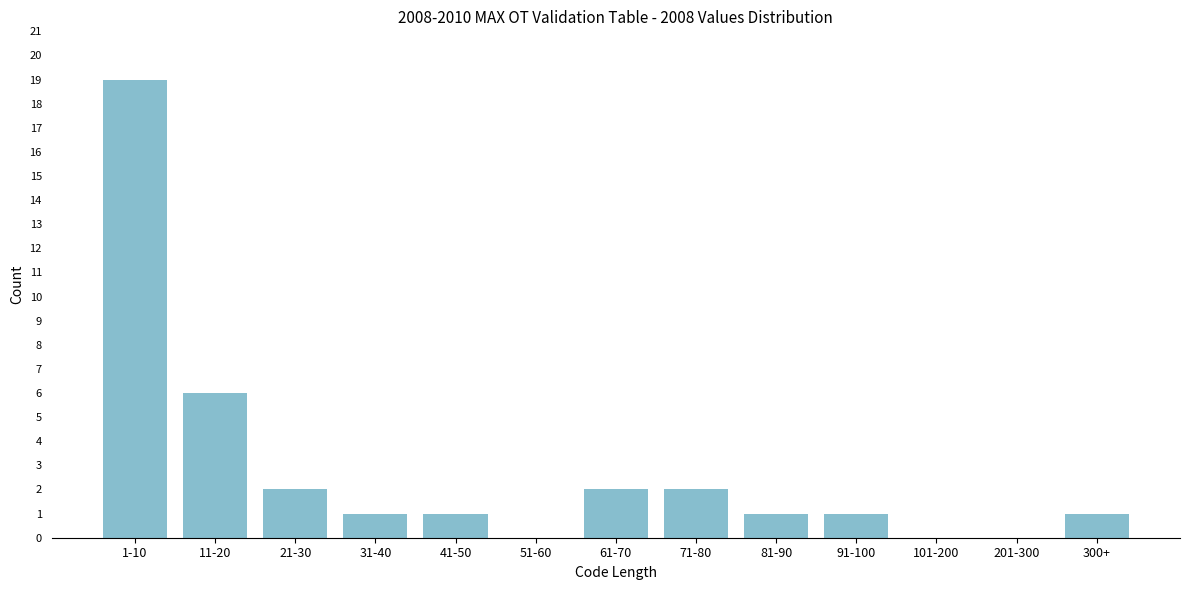

Reading left to right, transcribe all the data shown in this chart.

1-10=19	11-20=6	21-30=2	31-40=1	41-50=1	51-60=0	61-70=2	71-80=2	81-90=1	91-100=1	101-200=0	201-300=0	300+=1